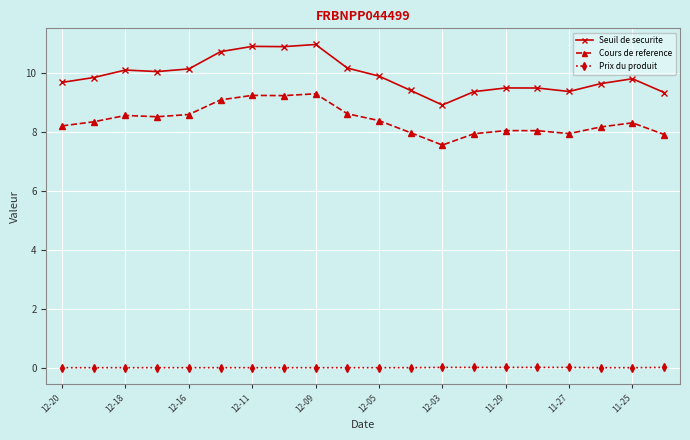

True or false: Cours de reference and Seuil de securite cross at least once.

False